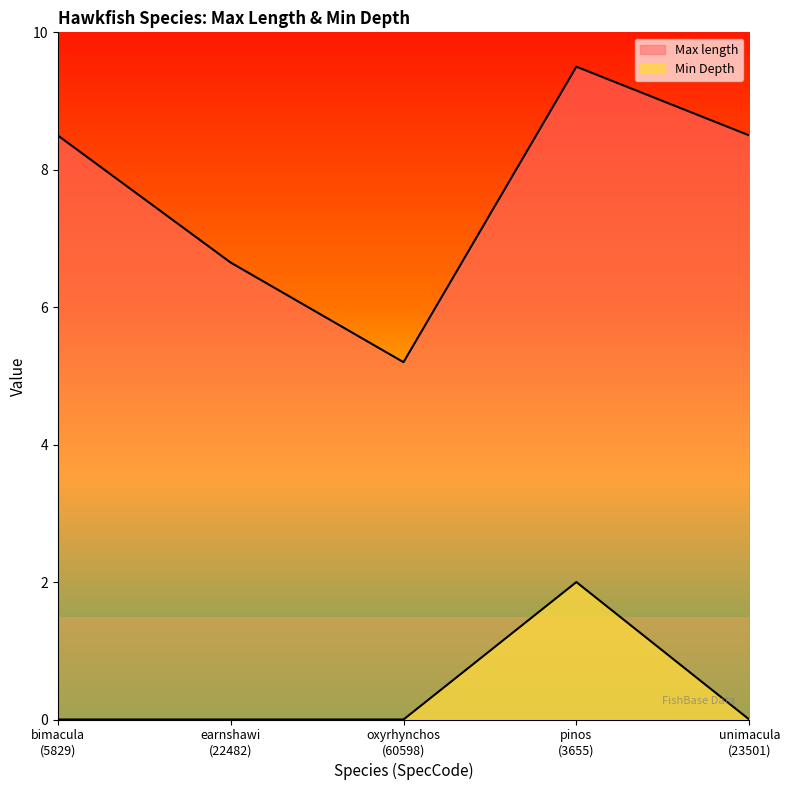

How many Min Depth values are between 0 and 1?

4